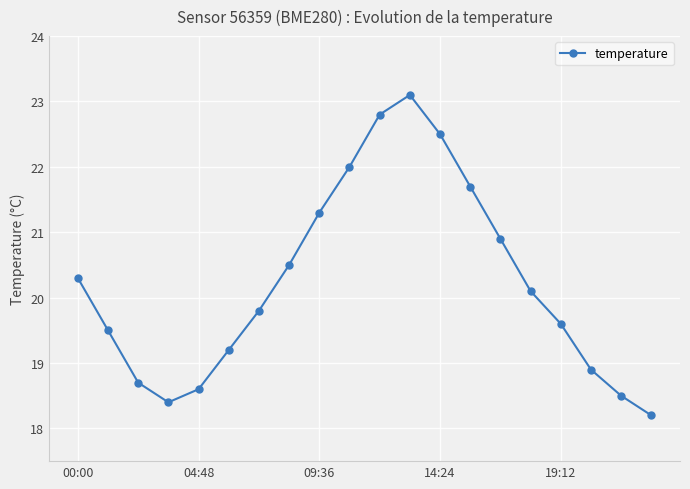

How many categories are shown in the chart?

20